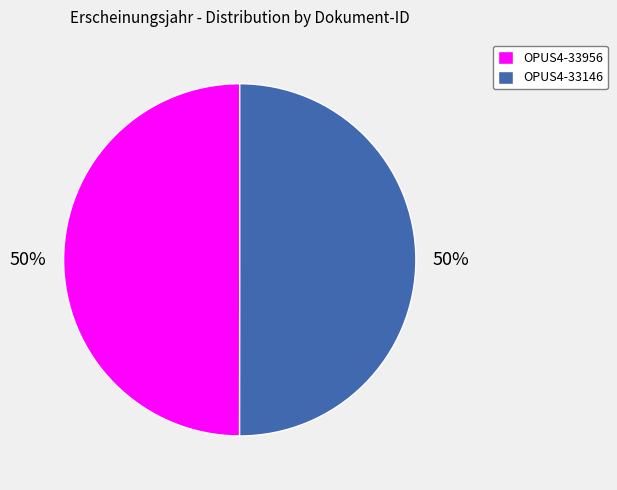

Do OPUS4-33956 and OPUS4-33146 together represent more than half of the pie?

Yes